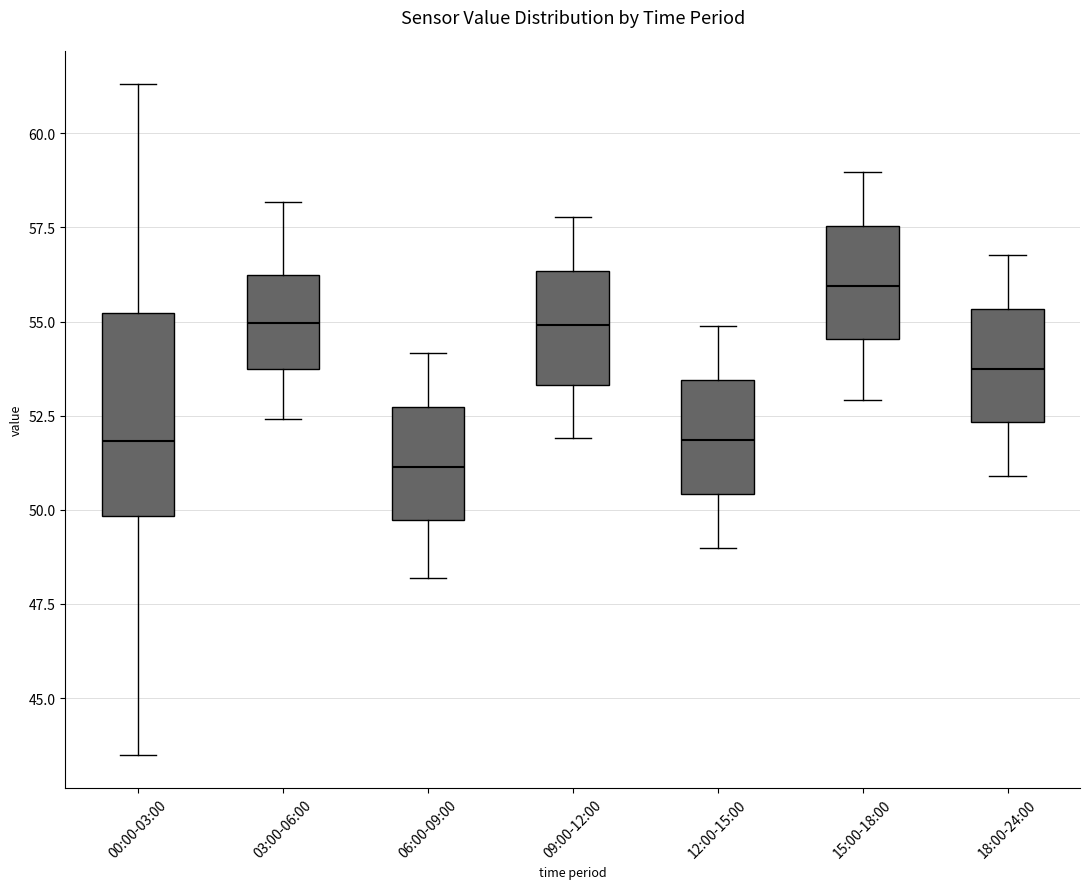

Reading left to right, read every box against the y-axis: the position of its median line, the range the box covers, and the ends of its whiskers. The values are not printed on the chart, so give them approximately, as read against the axis.

00:00-03:00: median 52.0, box 50.0 to 55.0, whiskers 43.5 to 61.5
03:00-06:00: median 55.0, box 53.5 to 56.0, whiskers 52.5 to 58.0
06:00-09:00: median 51.0, box 49.5 to 52.5, whiskers 48.0 to 54.0
09:00-12:00: median 55.0, box 53.5 to 56.5, whiskers 52.0 to 58.0
12:00-15:00: median 52.0, box 50.5 to 53.5, whiskers 49.0 to 55.0
15:00-18:00: median 56.0, box 54.5 to 57.5, whiskers 53.0 to 59.0
18:00-24:00: median 54.0, box 52.5 to 55.5, whiskers 51.0 to 57.0